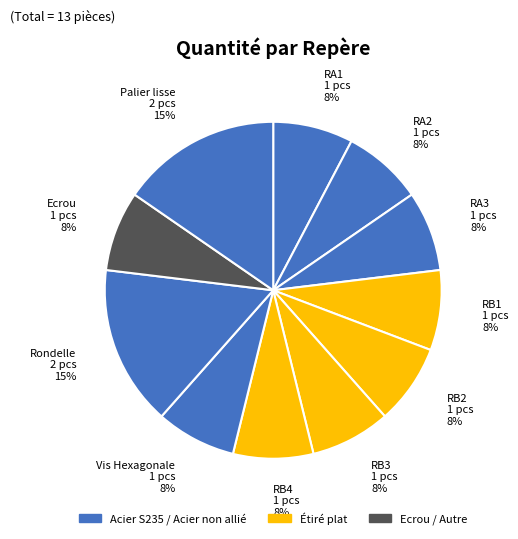

What is the ratio of the value at Palier lisse to the value at Rondelle?

1.0